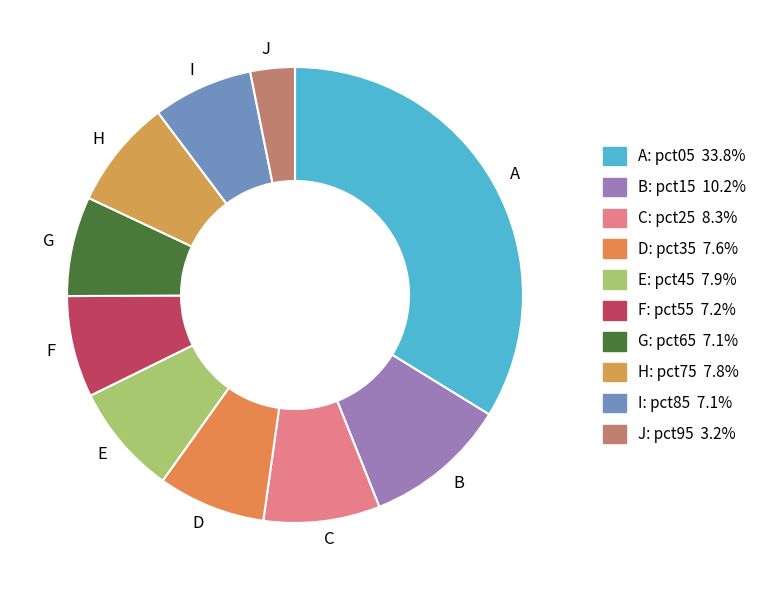

Is there any slice that represents more than half of the pie?

No